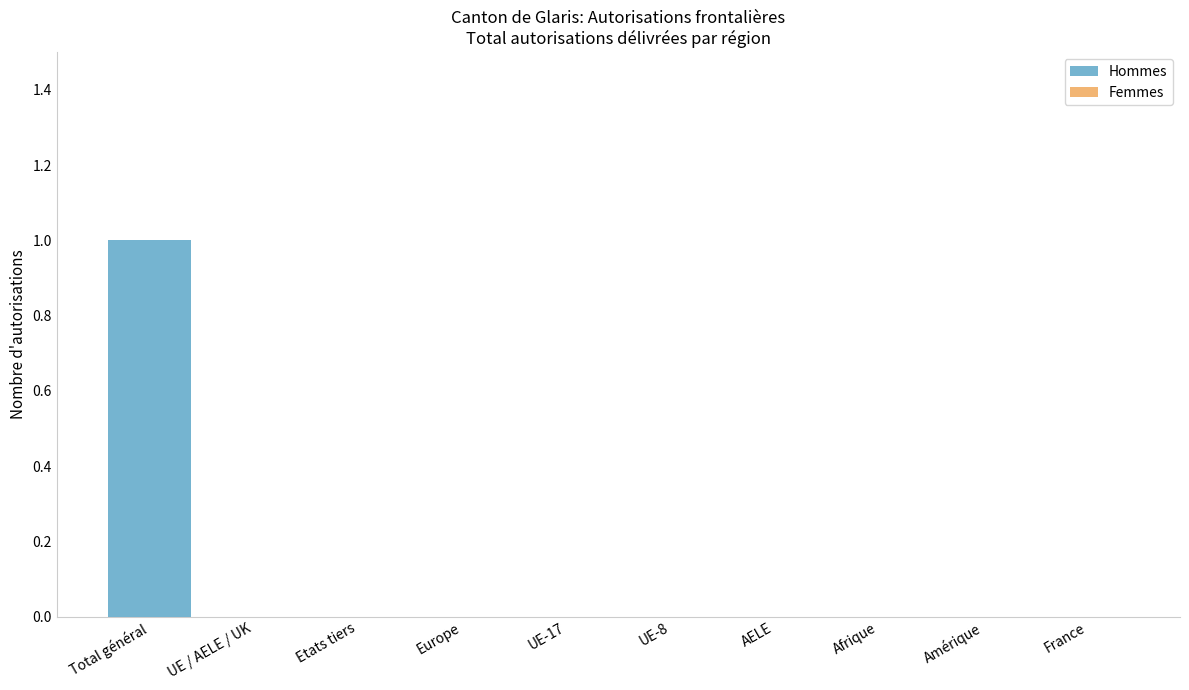

Is it true that the value at UE-17 is 0?

True